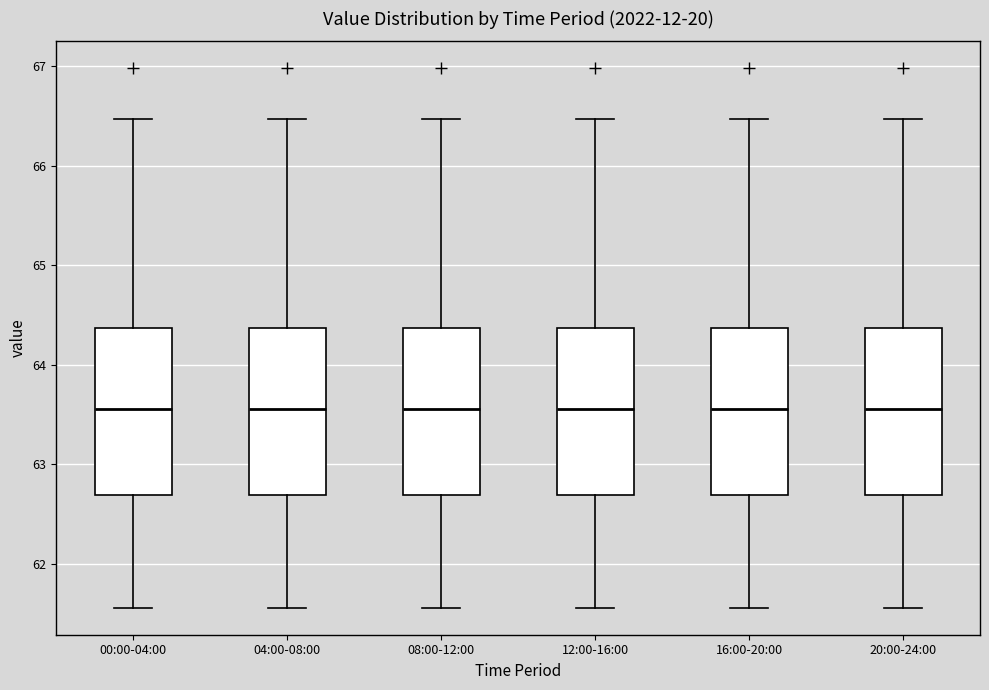

Reading left to right, read every box against the y-axis: the position of its median line, the range the box covers, and the ends of its whiskers. The values are not printed on the chart, so give them approximately, as read against the axis.

00:00-04:00: median 63.6, box 62.7 to 64.4, whiskers 61.6 to 66.5
04:00-08:00: median 63.6, box 62.7 to 64.4, whiskers 61.6 to 66.5
08:00-12:00: median 63.6, box 62.7 to 64.4, whiskers 61.6 to 66.5
12:00-16:00: median 63.6, box 62.7 to 64.4, whiskers 61.6 to 66.5
16:00-20:00: median 63.6, box 62.7 to 64.4, whiskers 61.6 to 66.5
20:00-24:00: median 63.6, box 62.7 to 64.4, whiskers 61.6 to 66.5